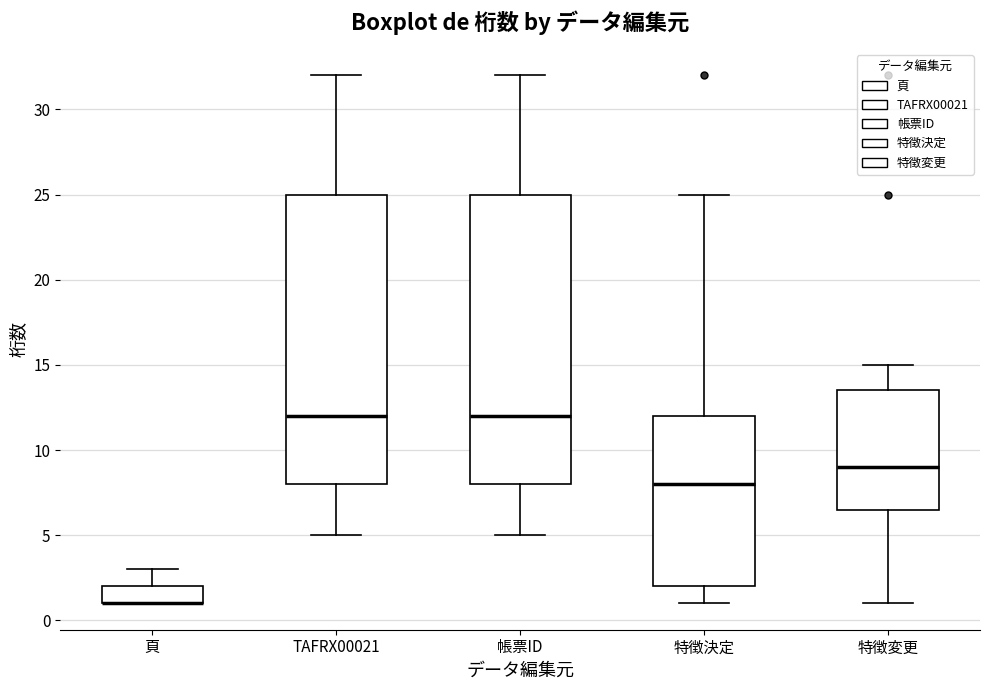

Reading left to right, read every box against the y-axis: the position of its median line, the range the box covers, and the ends of its whiskers. The values are not printed on the chart, so give them approximately, as read against the axis.

頁: median 1.0 (drawn on the box's lower edge), box 1.0 to 2.0, whiskers 1.0 to 3.0
TAFRX00021: median 12.0, box 8.0 to 25.0, whiskers 5.0 to 32.0
帳票ID: median 12.0, box 8.0 to 25.0, whiskers 5.0 to 32.0
特徴決定: median 8.0, box 2.0 to 12.0, whiskers 1.0 to 25.0
特徴変更: median 9.0, box 6.5 to 13.5, whiskers 1.0 to 15.0